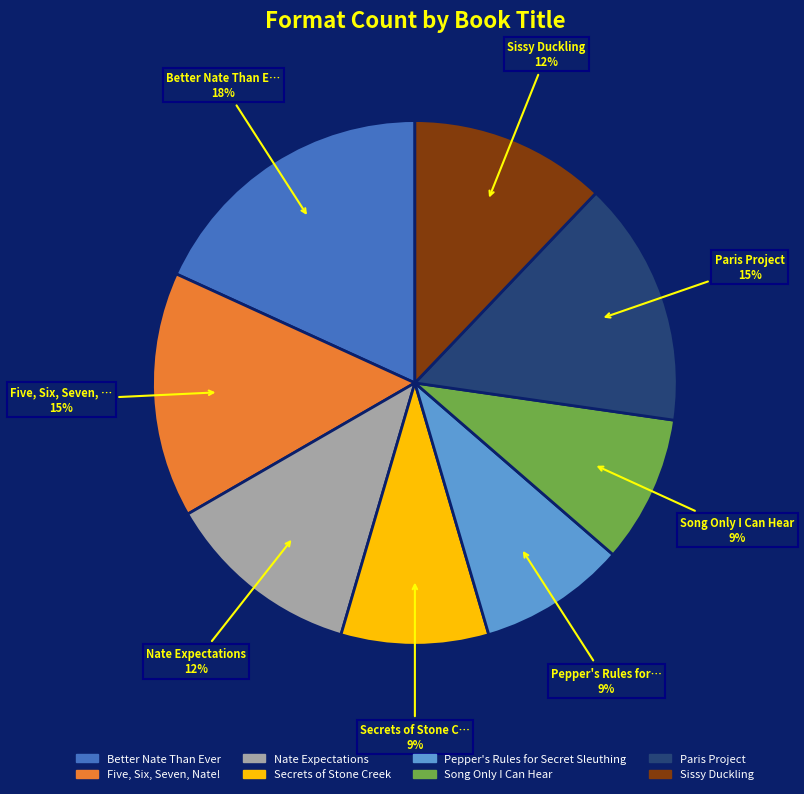

Count the number of slices in the pie.

8